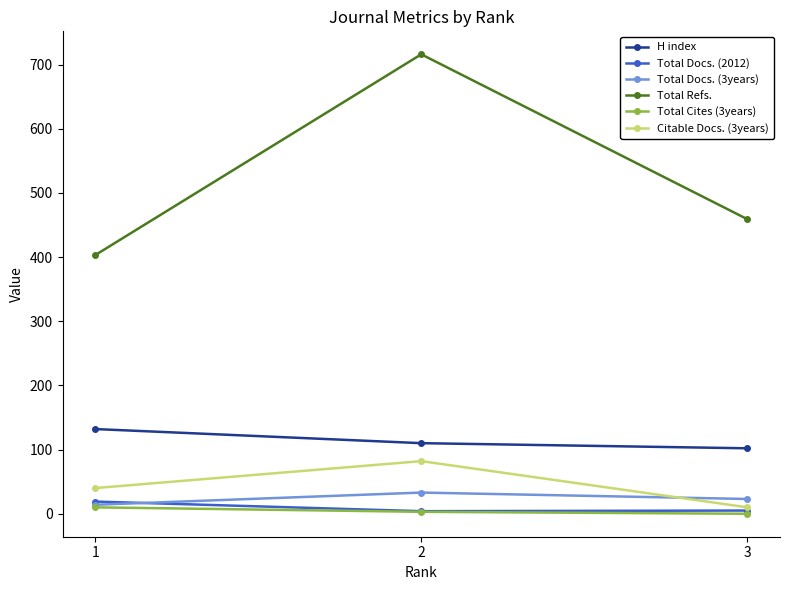

List the series in order of their peak value, lowest first.

Total Cites (3years), Total Docs. (2012), Total Docs. (3years), Citable Docs. (3years), H index, Total Refs.